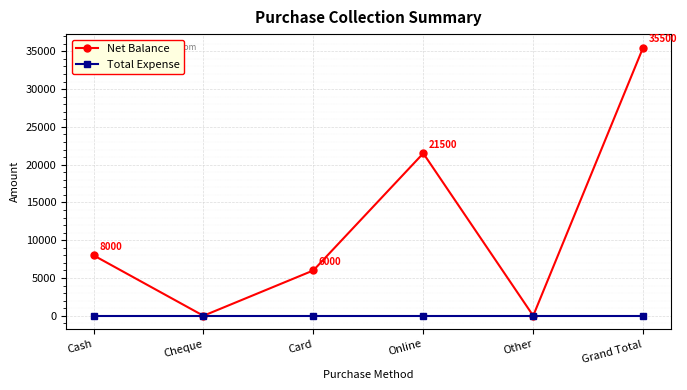

What is the greatest value displayed?

35500